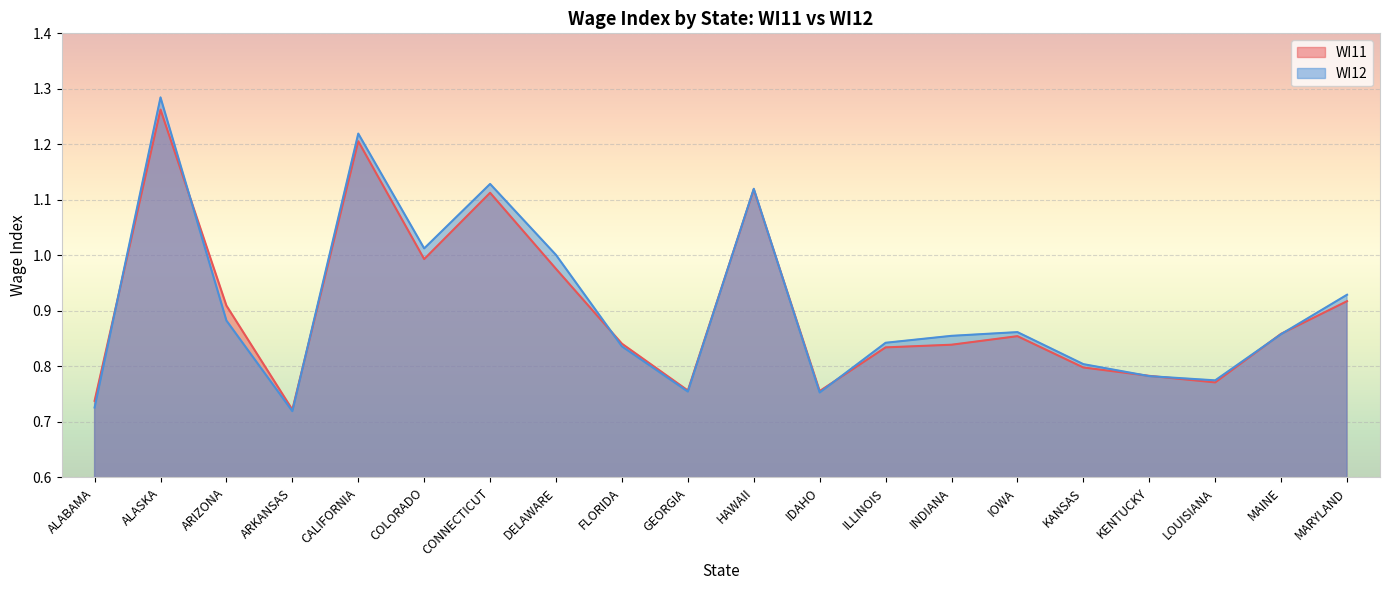

What are all the series names shown in the legend?

WI11, WI12